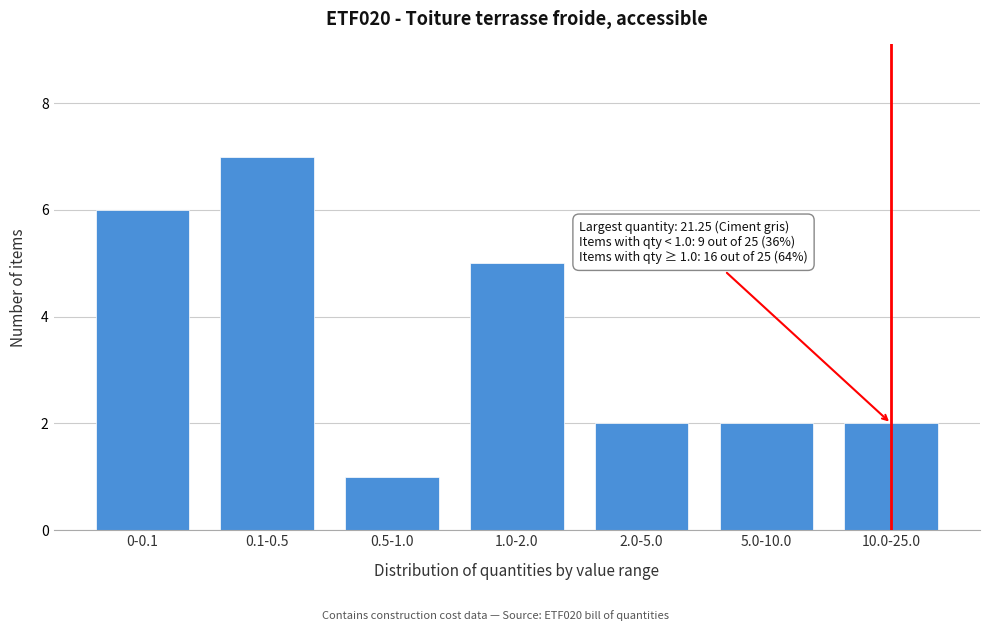

Reading right to left, what are all the values shown in this chart?

10.0-25.0=2	5.0-10.0=2	2.0-5.0=2	1.0-2.0=5	0.5-1.0=1	0.1-0.5=7	0-0.1=6